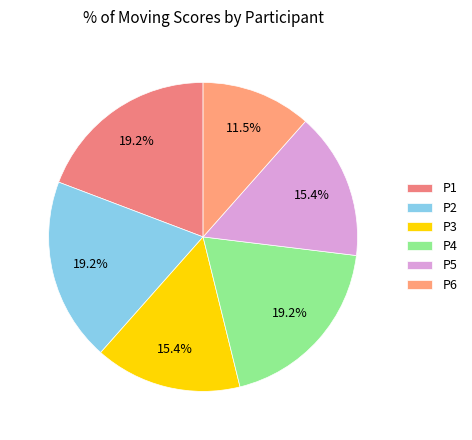

What is the change in value from P1 to P3?

-1